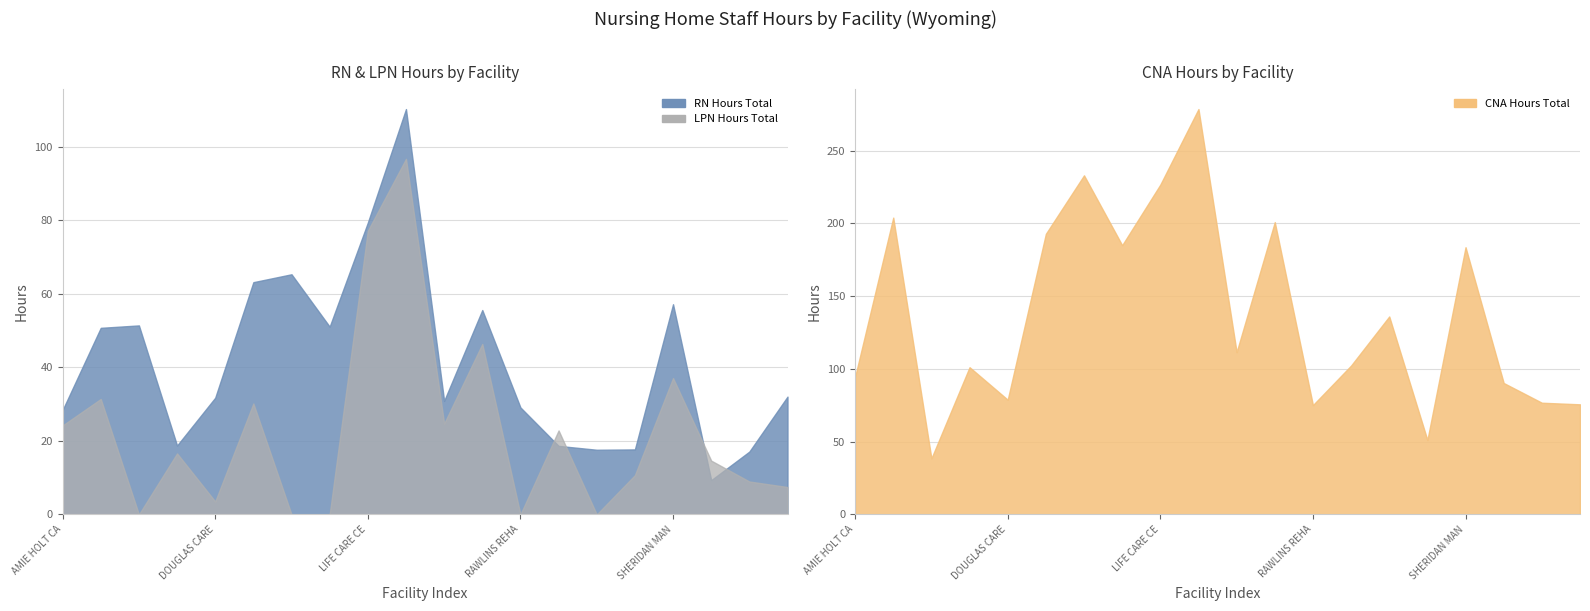

Between AMIE HOLT CARE CENTER and GREEN HOUSE LIVING, which is larger?

GREEN HOUSE LIVING